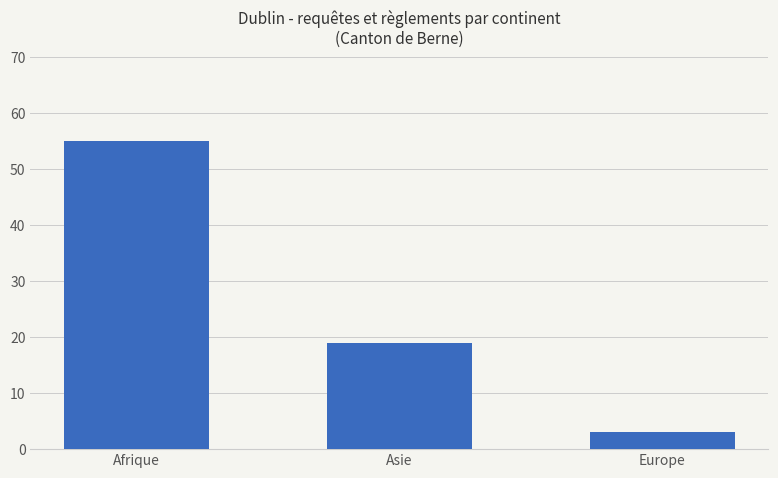

At which category does the chart reach its peak across all series?

Afrique